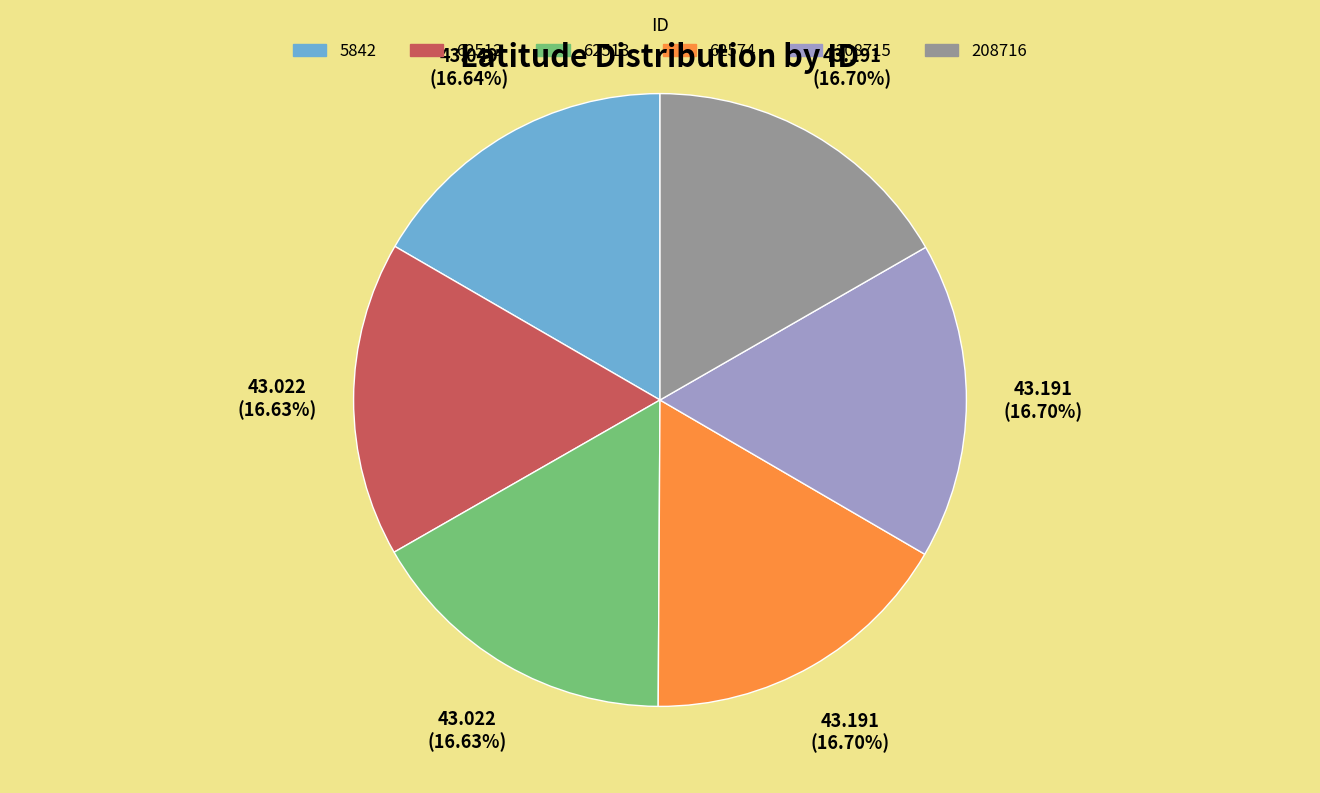

Is it true that 208716 is 28% of the pie?

False